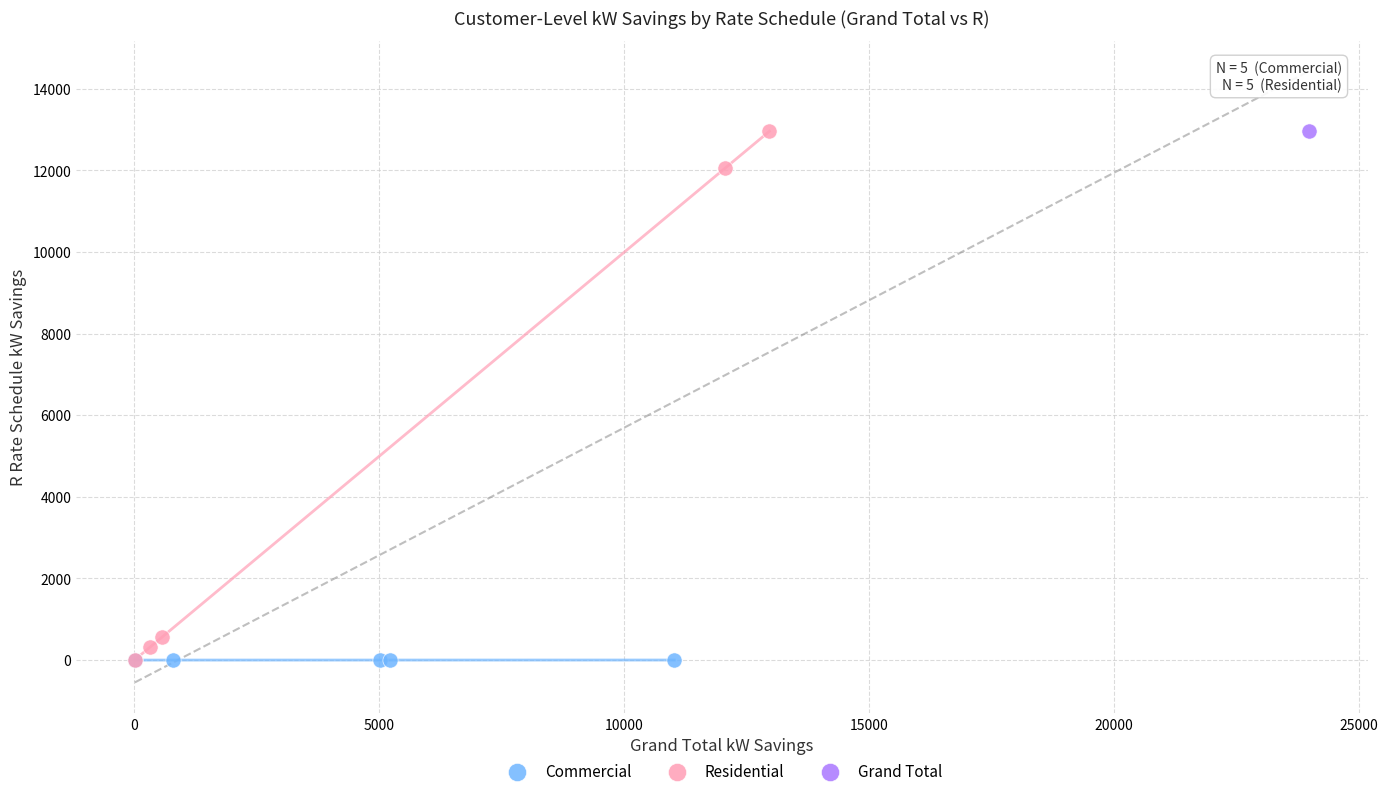

What are all the series names shown in the legend?

Commercial, Residential, Grand Total